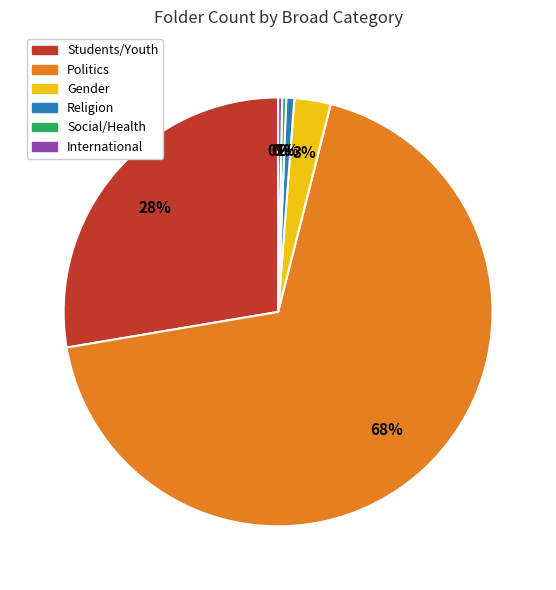

The International slice represents 0% of the pie. True or false?

True